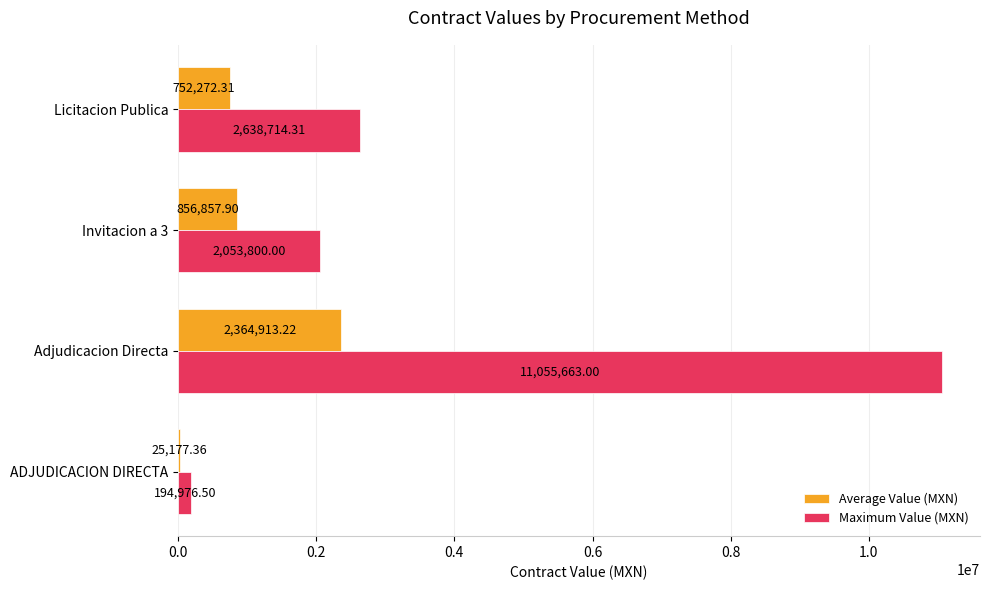

What is the sum of the Maximum Value (MXN) values at Invitacion a 3 and Adjudicacion Directa?

13109463.0